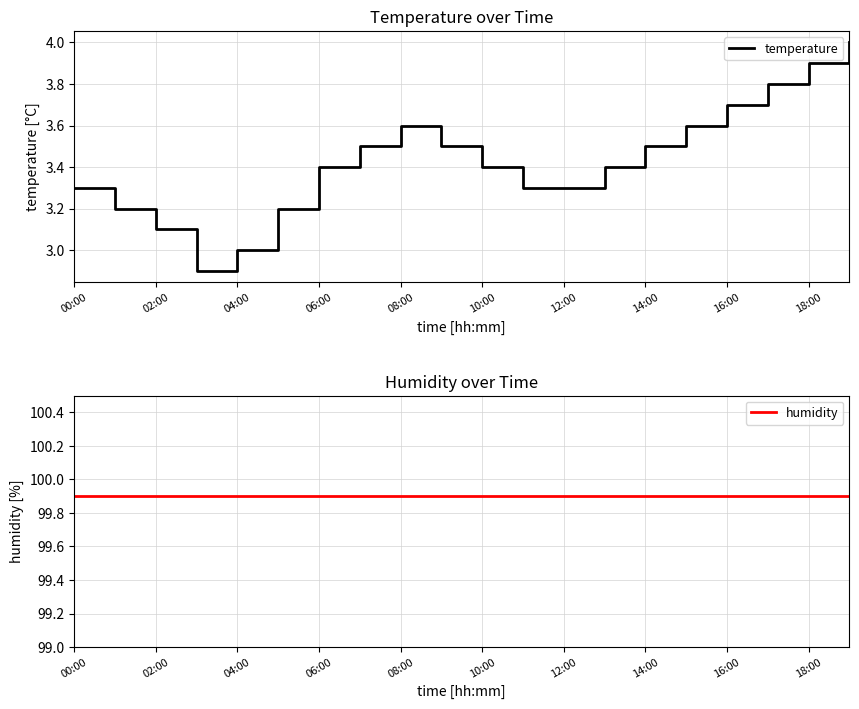

Reading left to right, transcribe all the data shown in this chart.

temperature: 3.3	3.2	3.1	2.9	3.0	3.2	3.4	3.5	3.6	3.5	3.4	3.3	3.3	3.4	3.5	3.6	3.7	3.8	3.9	4.0
humidity: 99.9	99.9	99.9	99.9	99.9	99.9	99.9	99.9	99.9	99.9	99.9	99.9	99.9	99.9	99.9	99.9	99.9	99.9	99.9	99.9